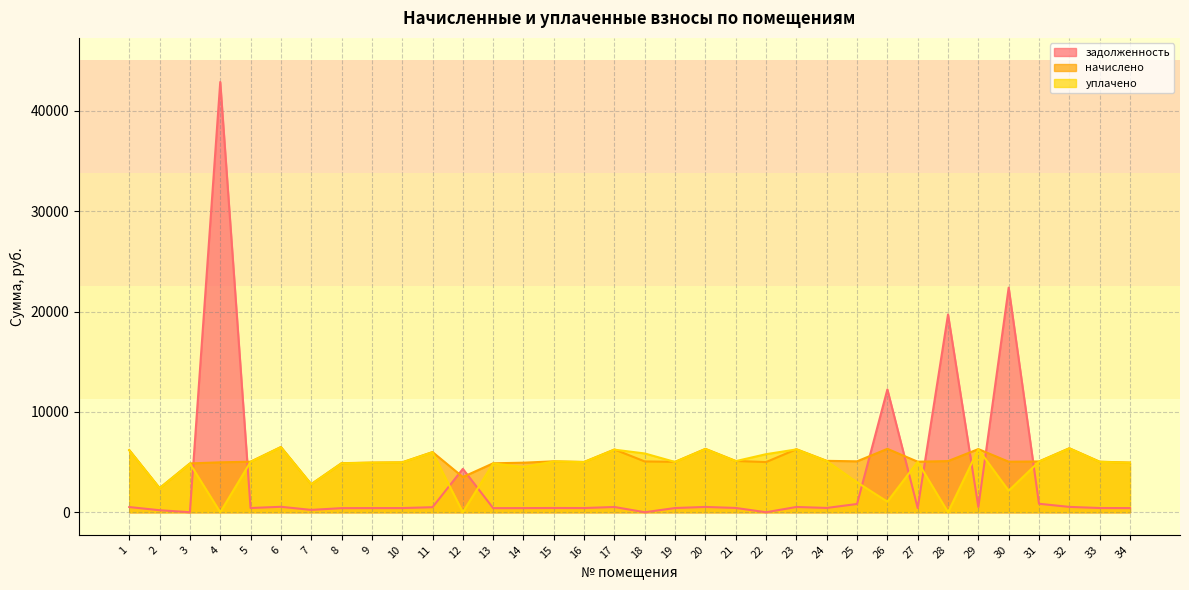

How many data points in уплачено are less than 5019?

17